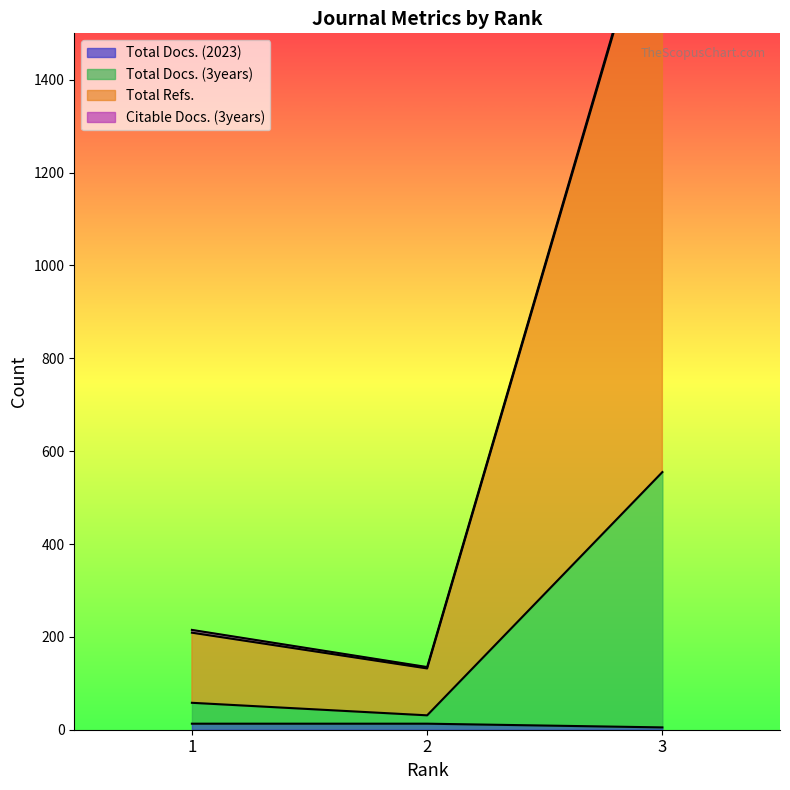

What is the value of the Total Docs. (3years) point at the 3rd from the left?

555